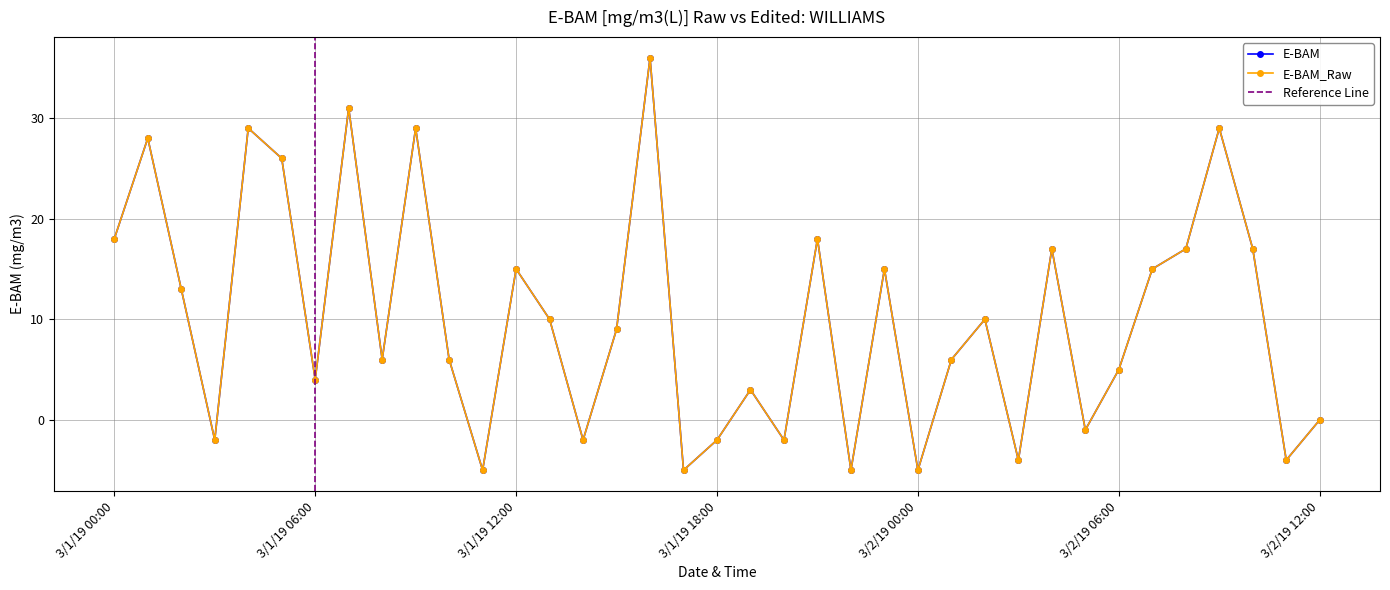

True or false: E-BAM_Raw and E-BAM cross at least once.

False